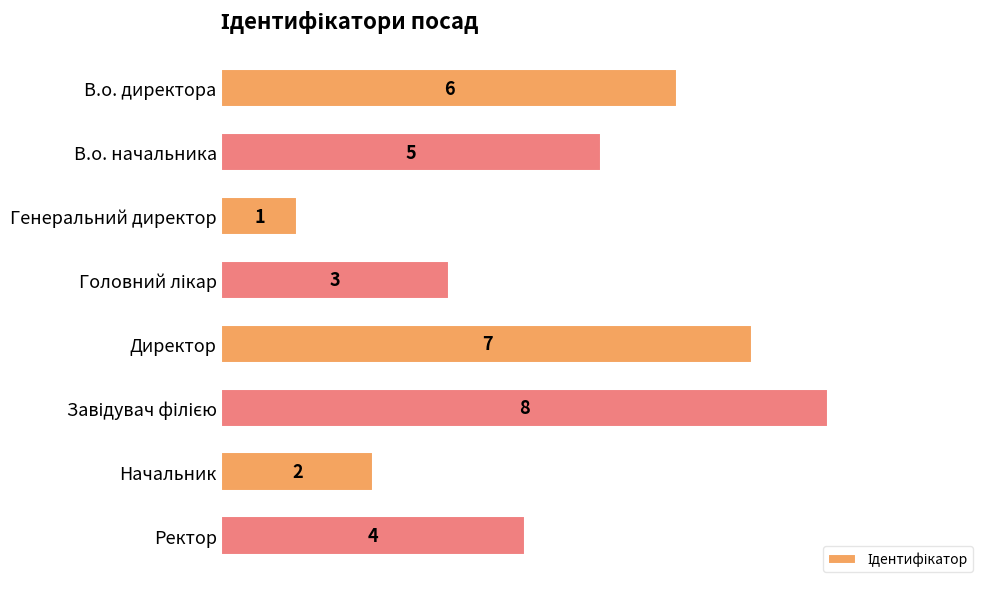

At which category does the chart reach its minimum across all series?

Генеральний директор